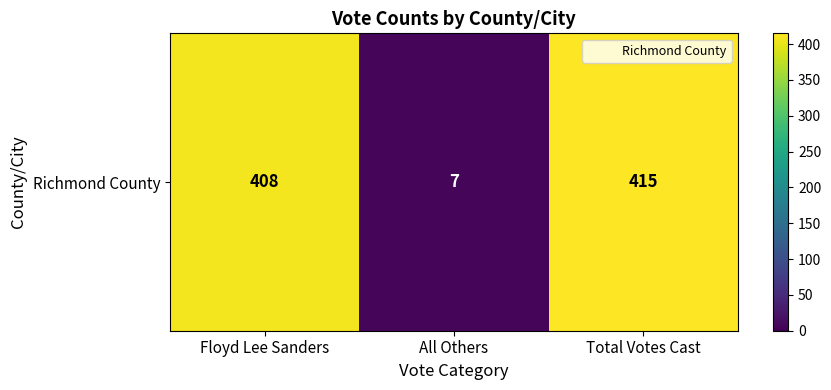

Reading left to right, transcribe all the data shown in this chart.

Floyd Lee Sanders=408	All Others=7	Total Votes Cast=415